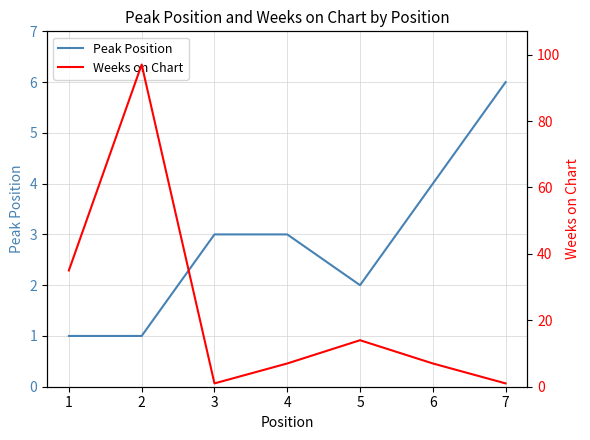

After their last crossing, which series has the higher values: Weeks on Chart or Peak Position?

Peak Position